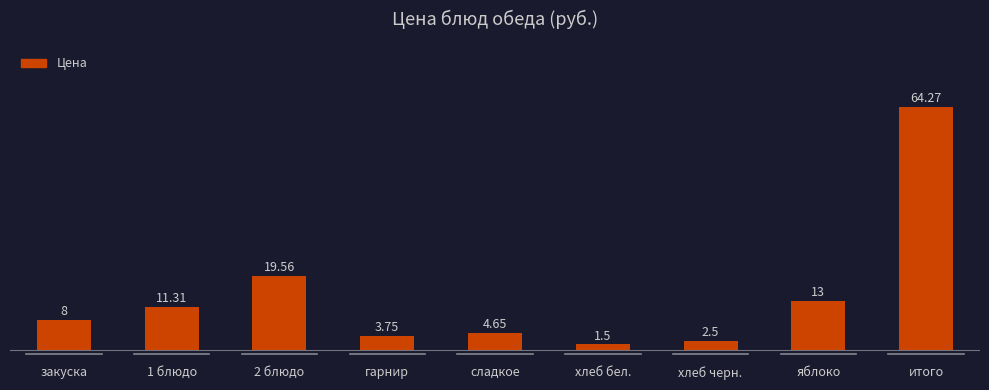

The value at 2 блюдо is 33.6. True or false?

False